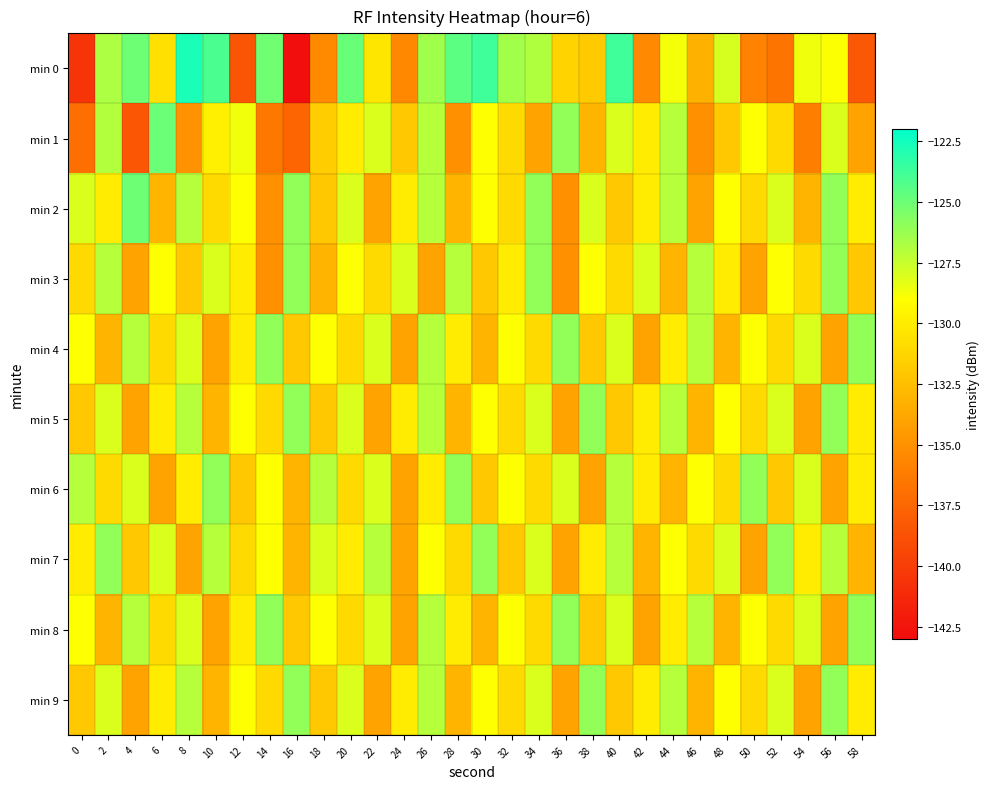

Between 4 and 56, which series saw the biggest shift?

min 1